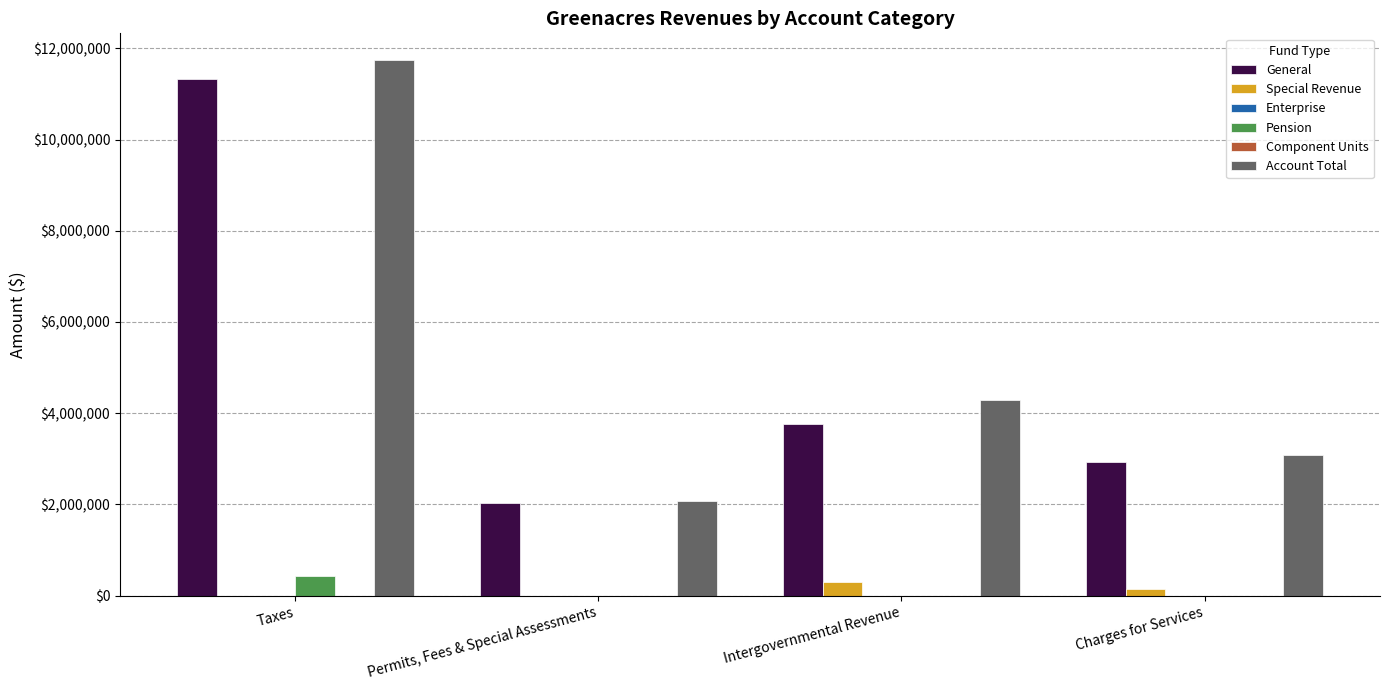

Where is General nearest to the value 6675785?

Intergovernmental Revenue